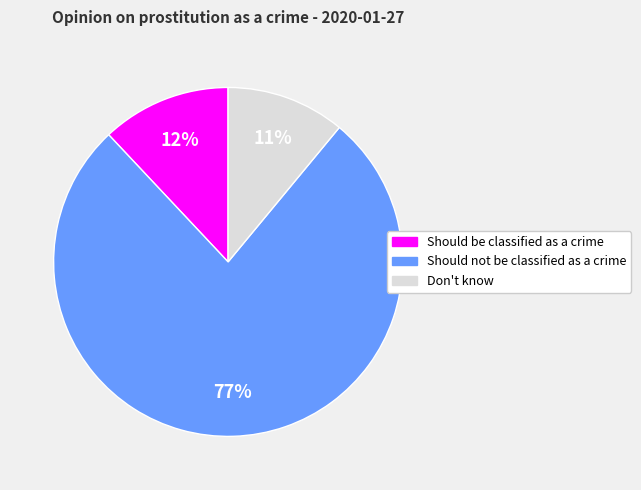

What is the majority slice?

Should not be classified as a crime